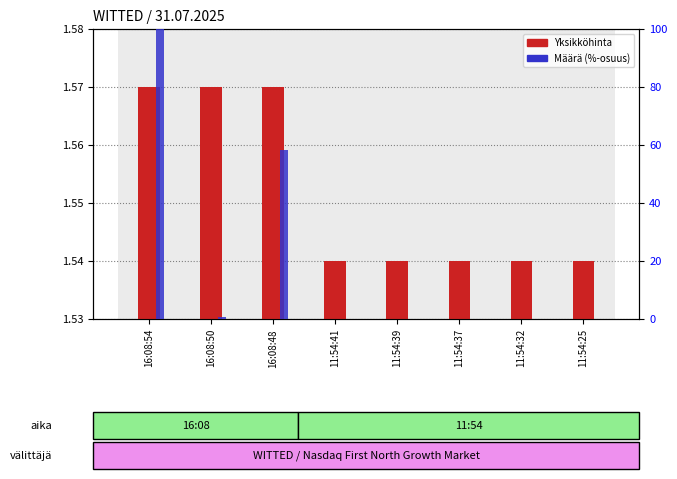

True or false: Määrä (%-osuus) has a value of 0.1 at 11:54:37.

True